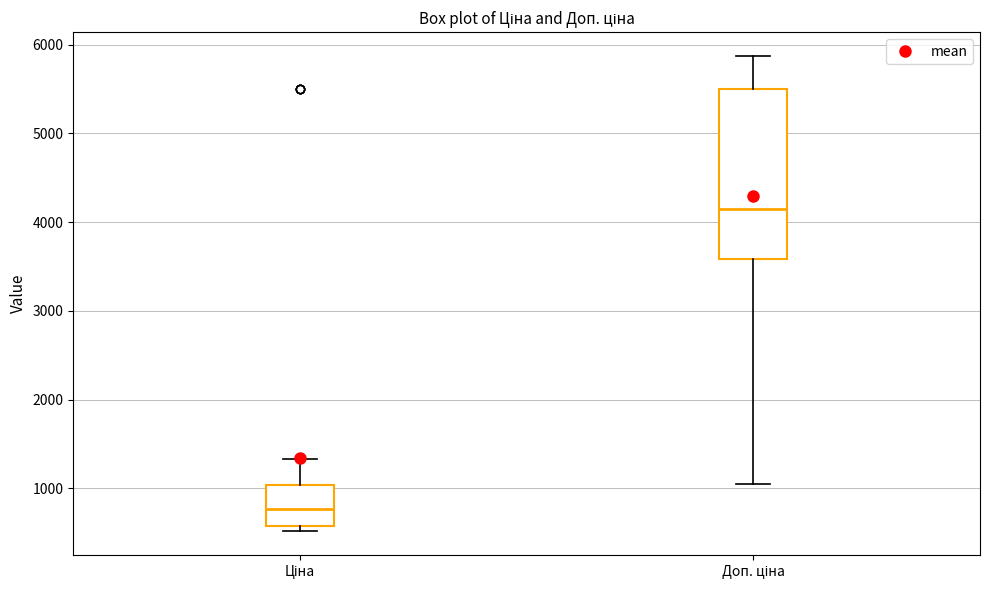

Which box's median line is the lowest?

Ціна